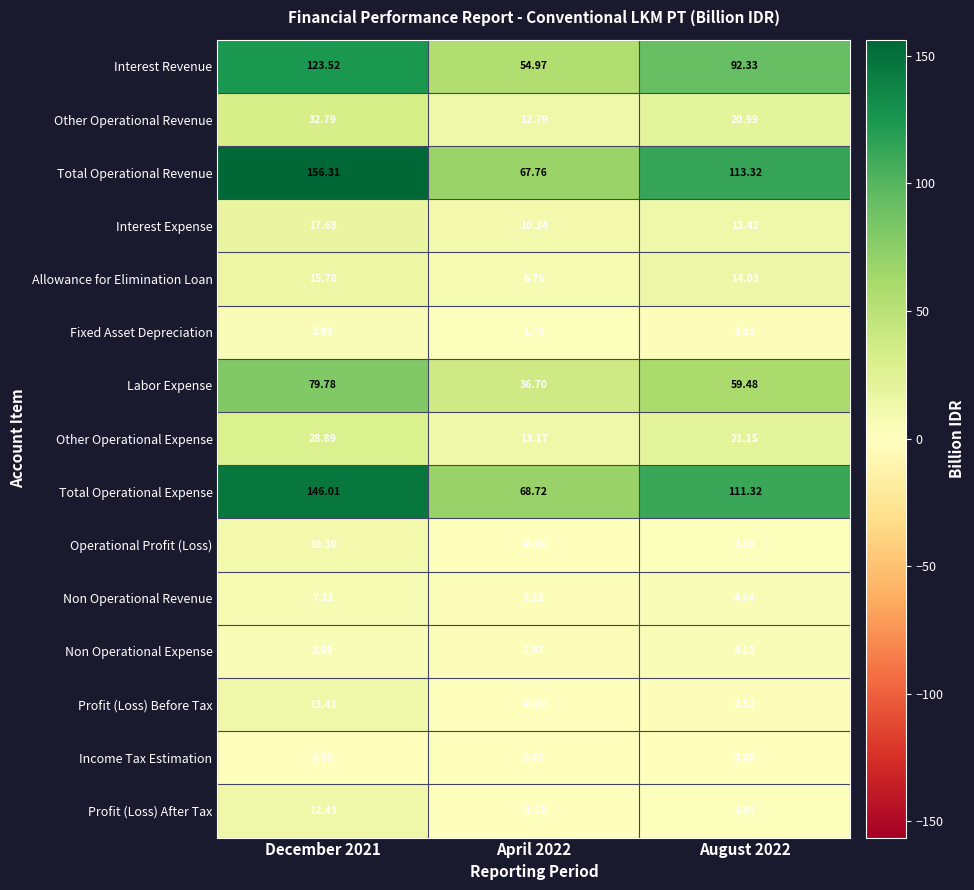

Which series has the largest total across all categories?

Total Operational Revenue